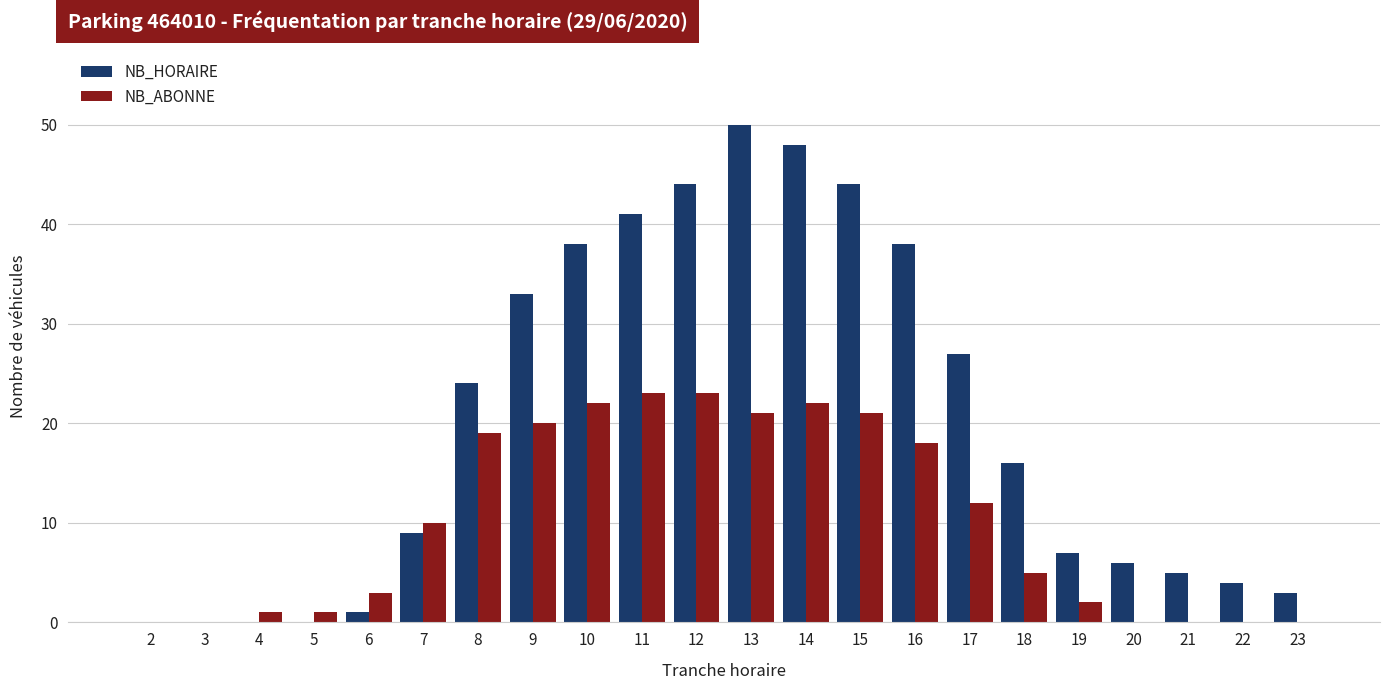

Which series has the largest total across all categories?

NB_HORAIRE